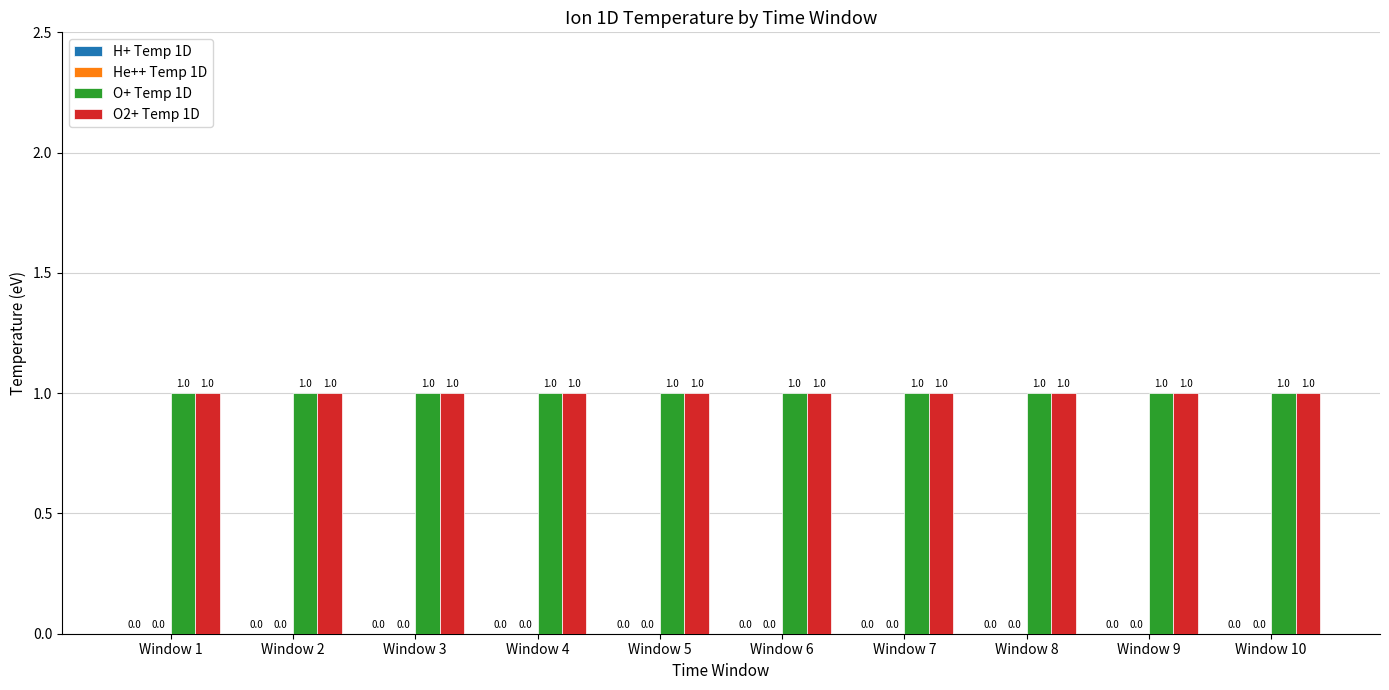

Is the value of He++ Temp 1D at Window 10 greater than the value of O+ Temp 1D at Window 9?

No